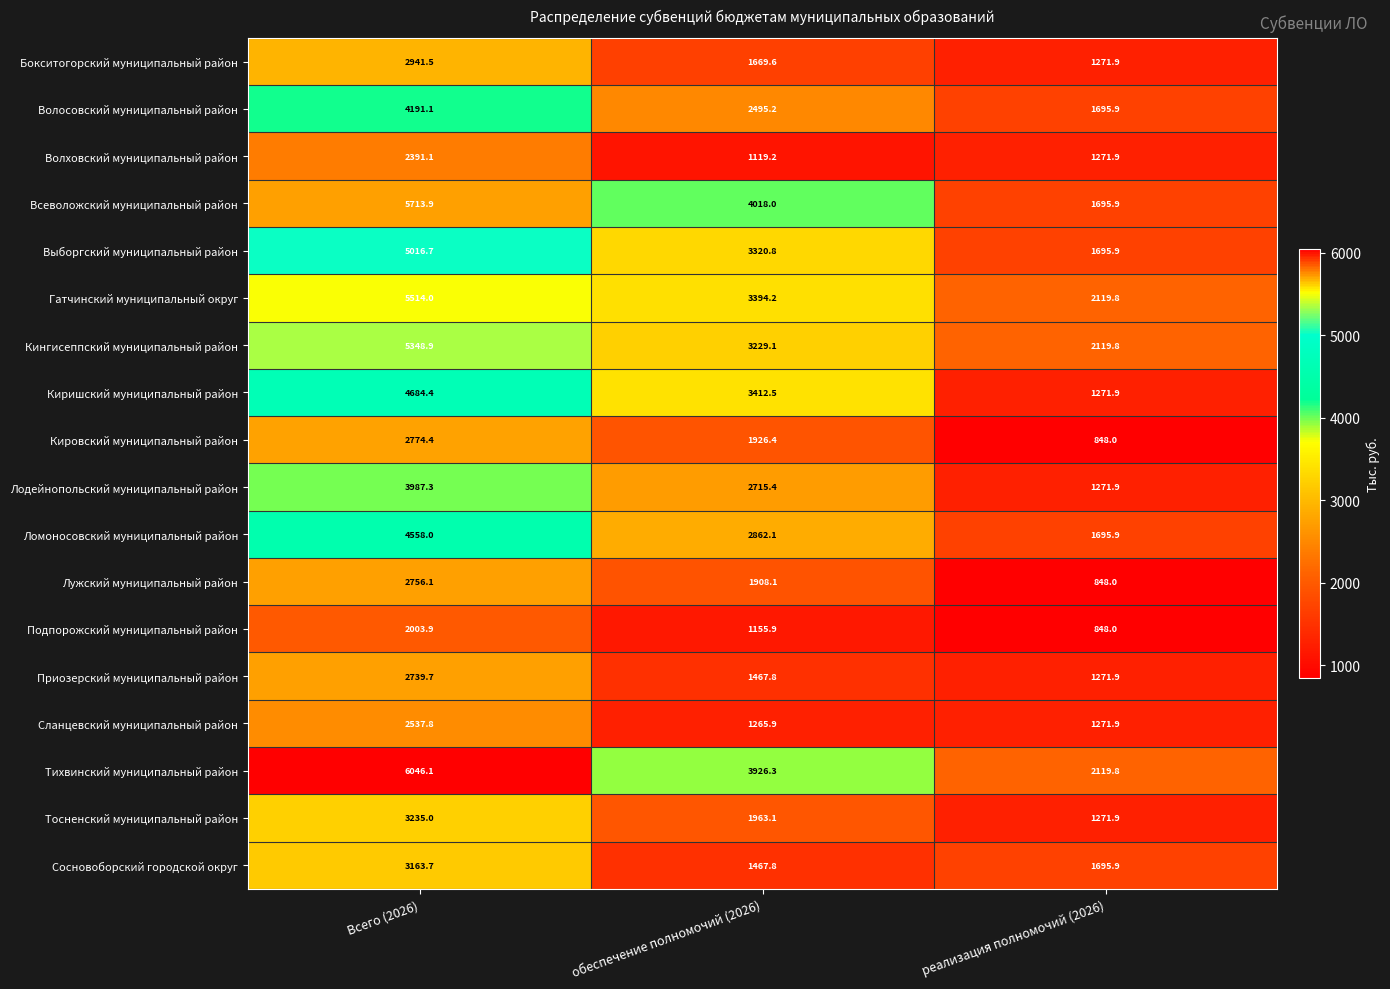

What value does the Всеволожский муниципальный район series have at Всего (2026)?

5713.9